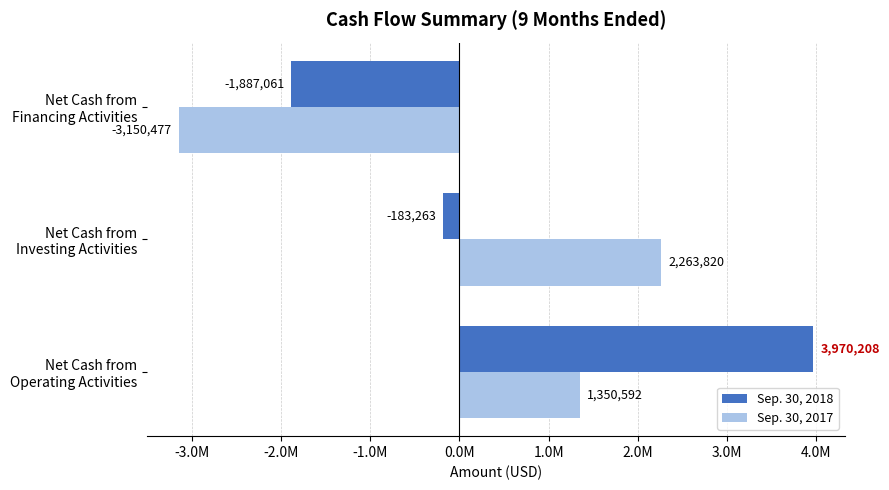

Reading right to left, transcribe all the data shown in this chart.

Sep. 30, 2018: -1887061	-183263	3970208
Sep. 30, 2017: -3150477	2263820	1350592